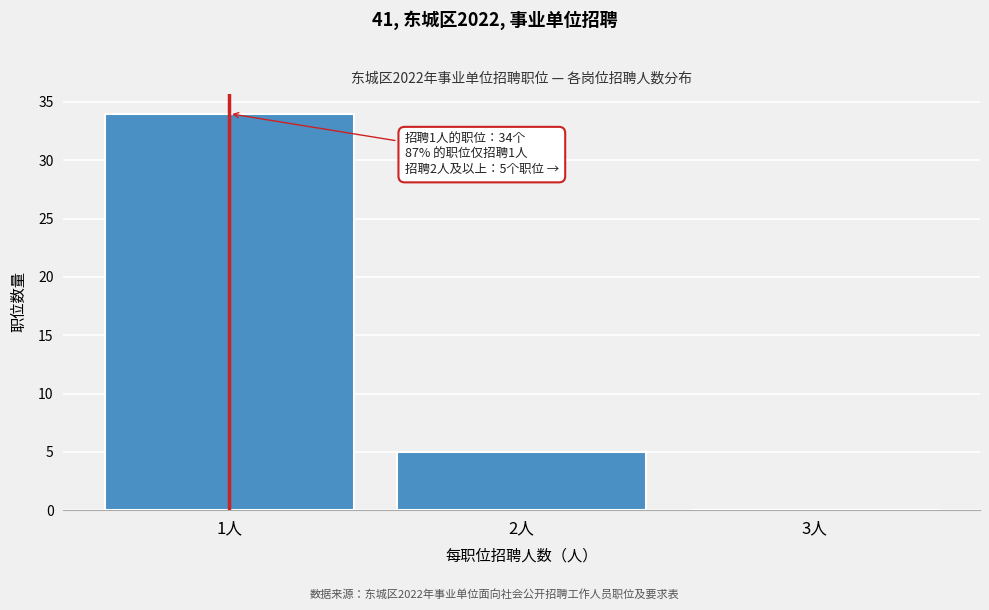

Which range on the x-axis has the tallest bar?

0.5 to 1.5